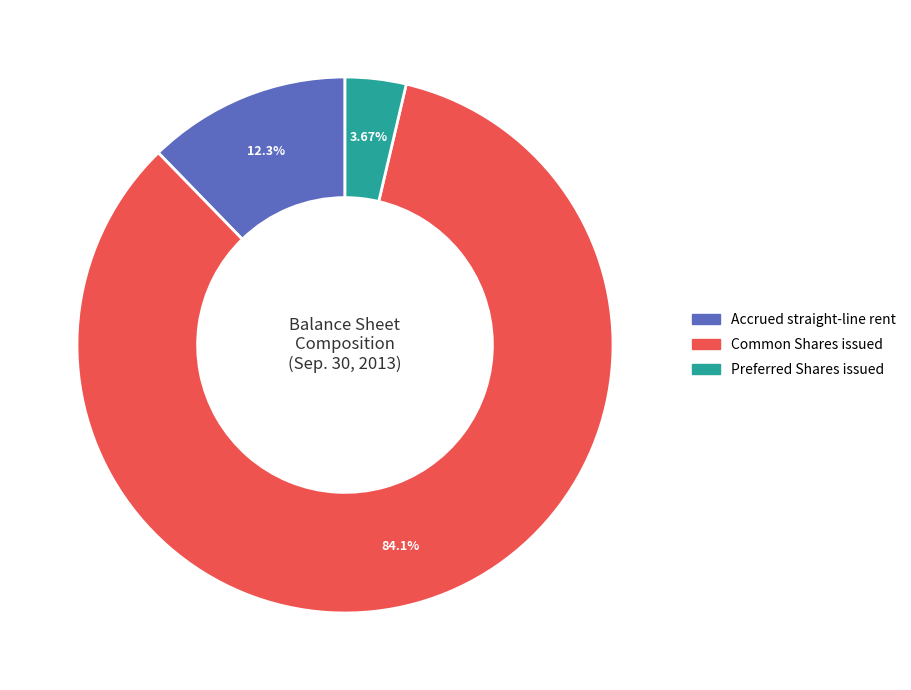

The Accrued straight-line rent slice represents 7% of the pie. True or false?

False